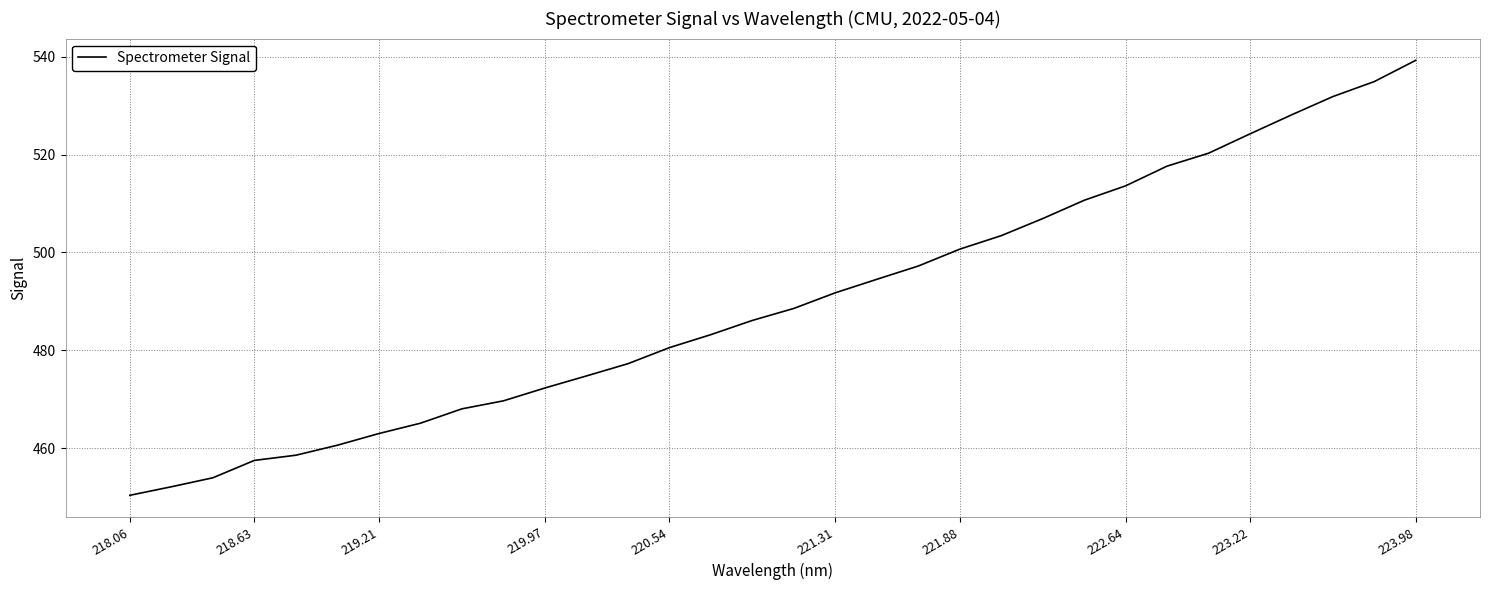

What is the difference between the maximum and minimum values?

88.9